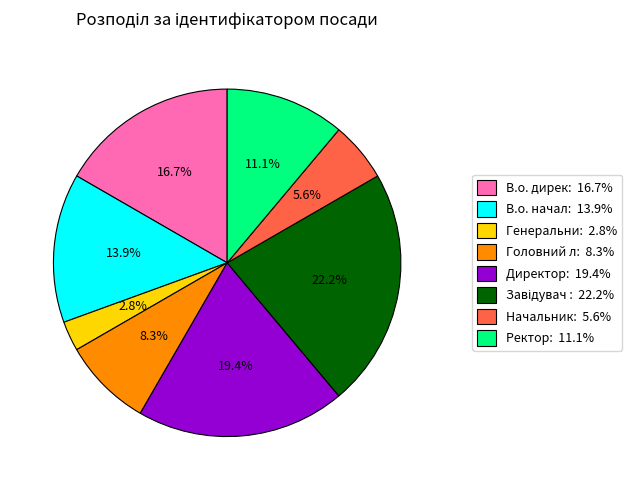

How many slices are in this pie chart?

8